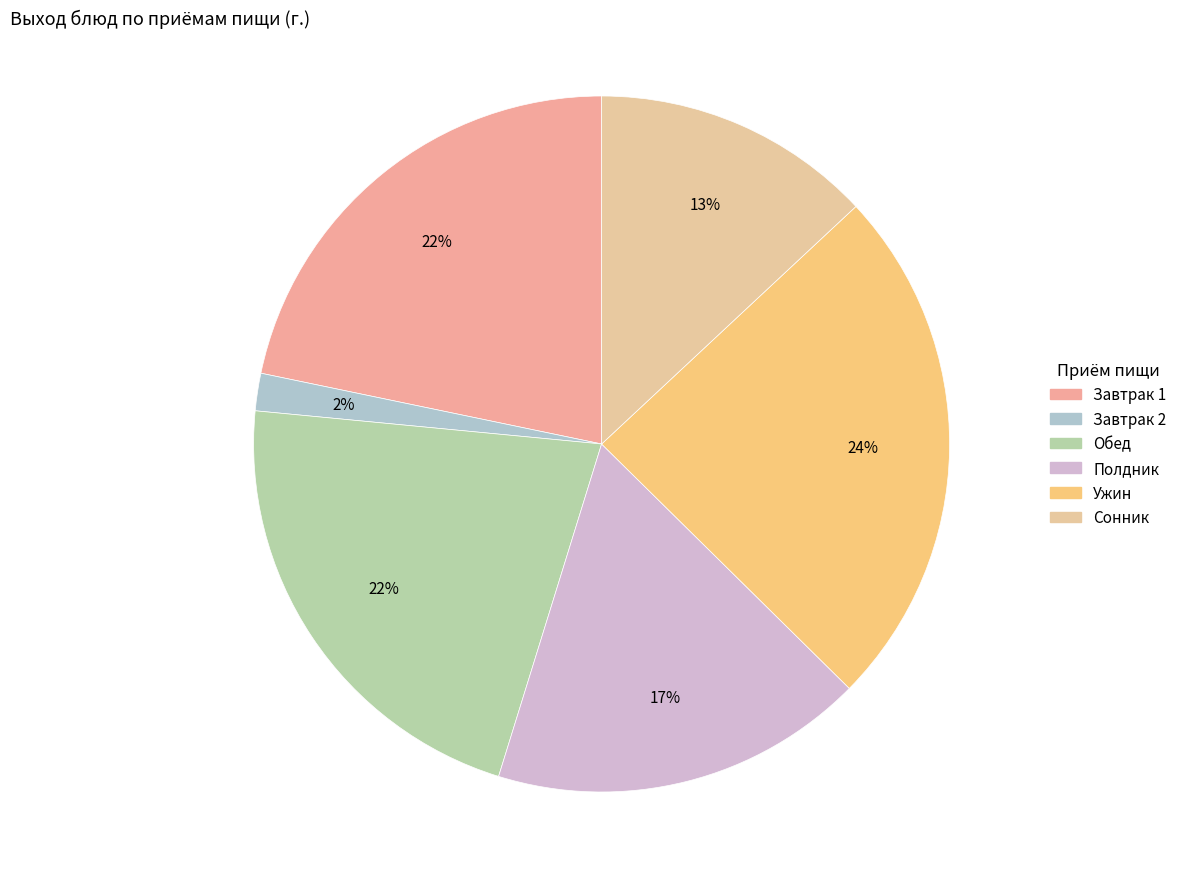

Is it true that Завтрак 2 is 2% of the pie?

True